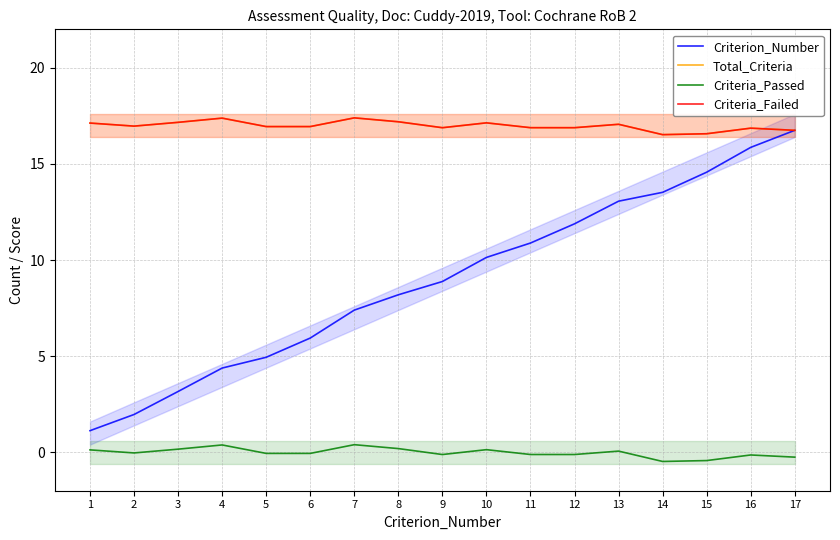

True or false: Criterion_Number and Criteria_Passed cross at least once.

False